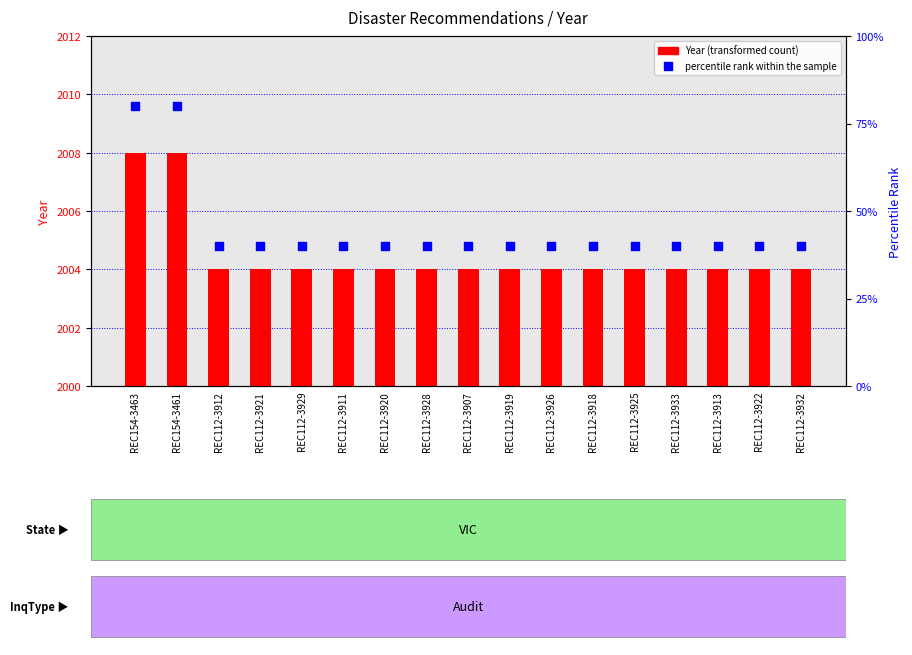

At which category is the sum across all series the highest?

REC154-3463